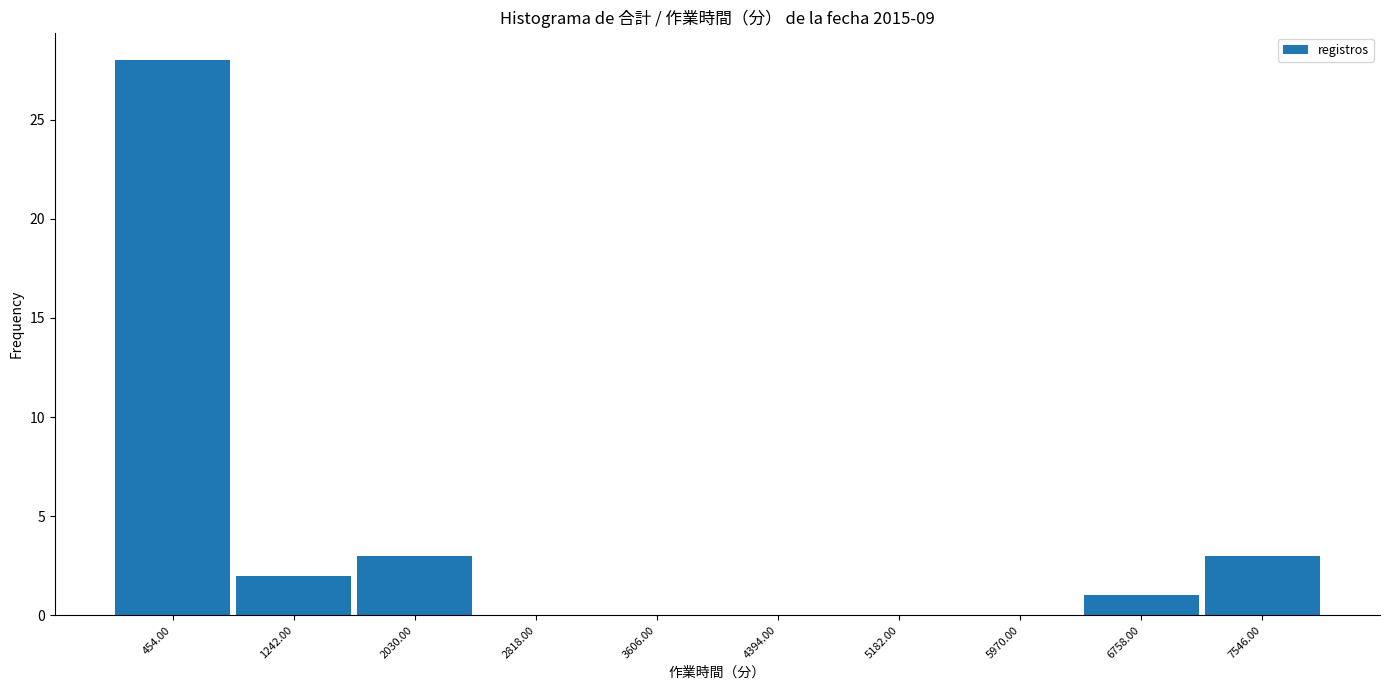

How tall is the bar that spans 100 to 800 on the x-axis? Neither the bar edges nor the heights are printed on the chart, so give them approximately, as read against the axes.

28